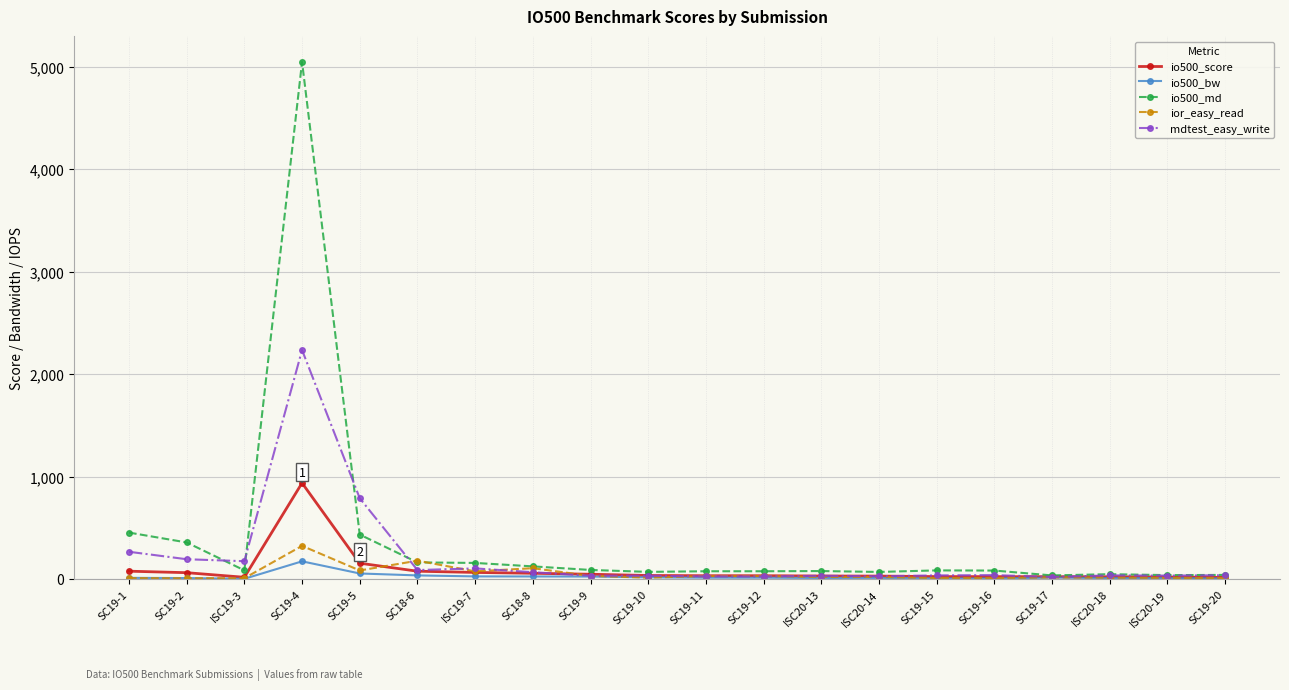

Where does the io500_score series first go above 34?

SC19-1